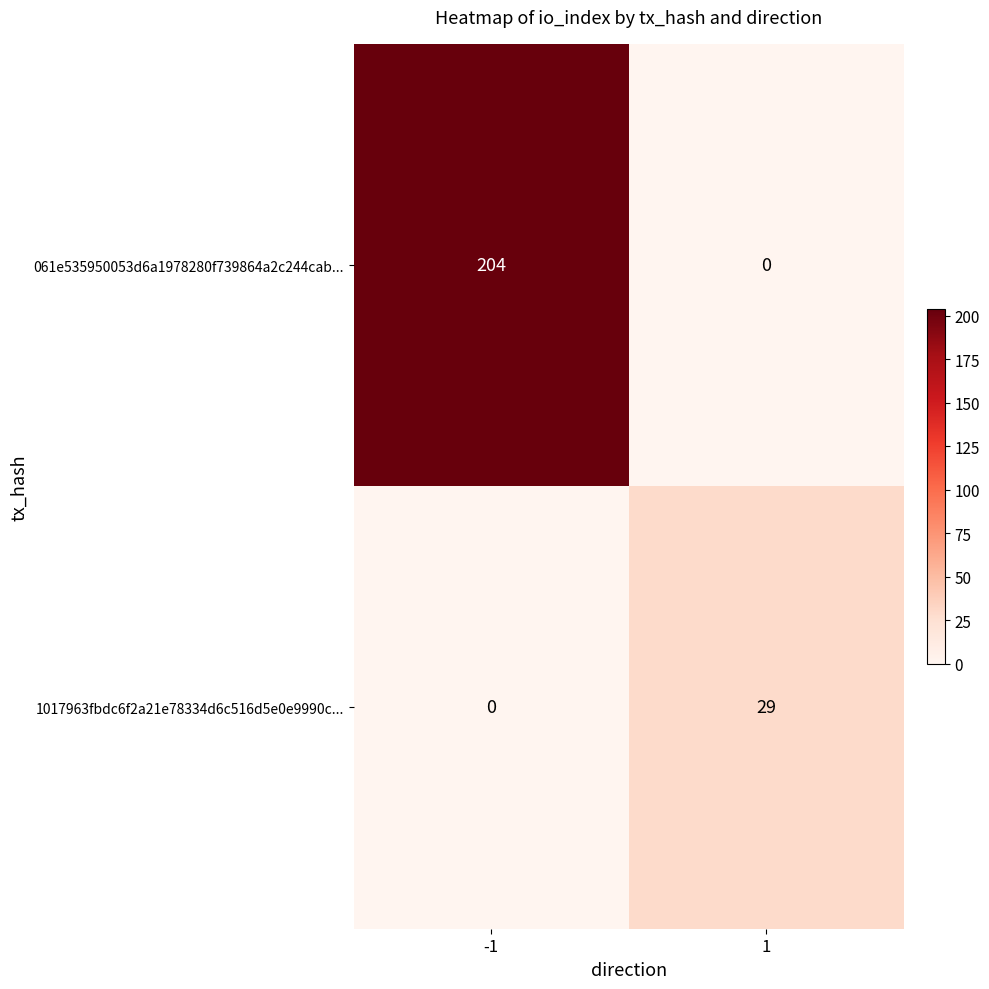

At 1, list the series in order from largest to smallest.

1017963fbdc6f2a21e78334d6c516d5e0e9990c..., 061e535950053d6a1978280f739864a2c244cab...